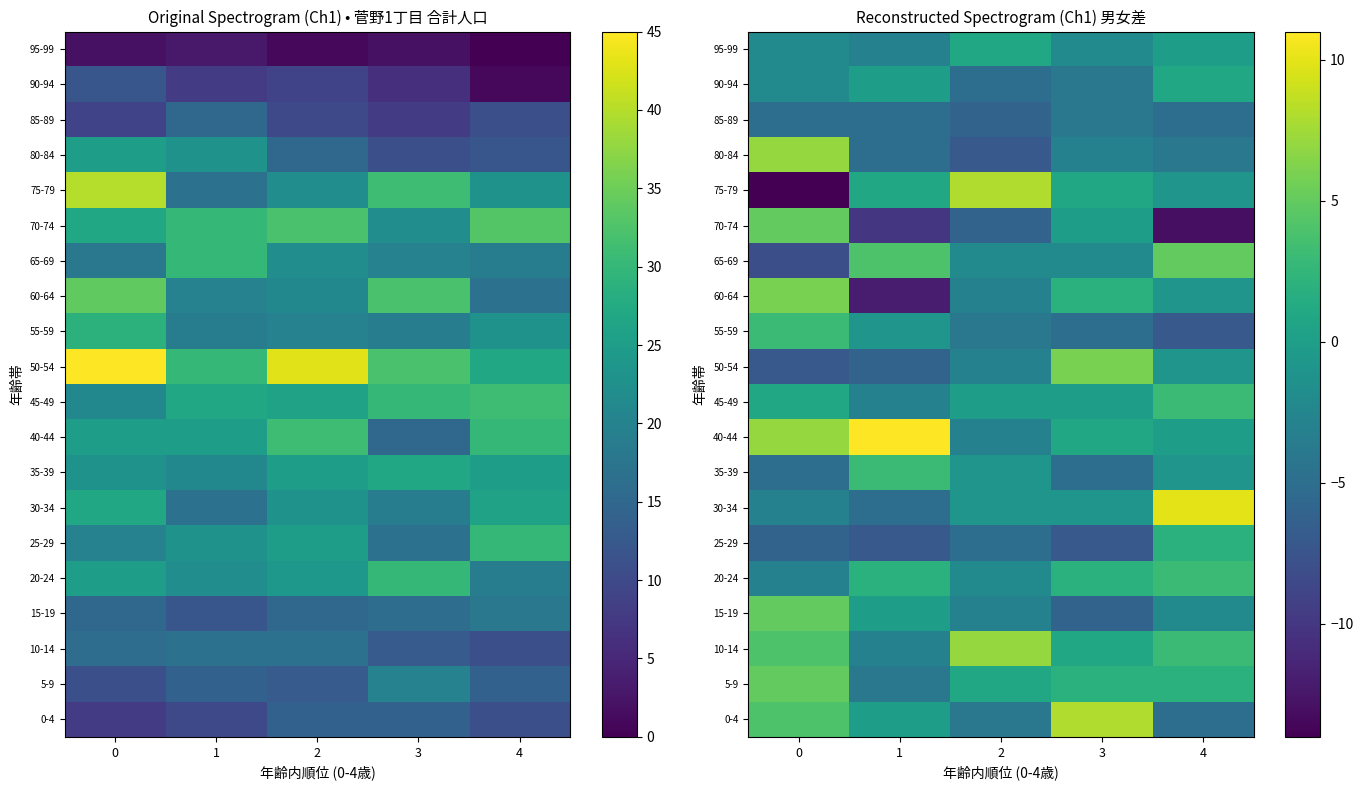

The 30-34 series shows -1 at 3. True or false?

False